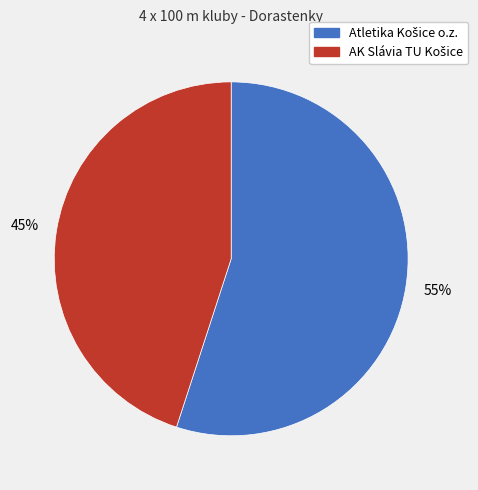

How many slices are in this pie chart?

2